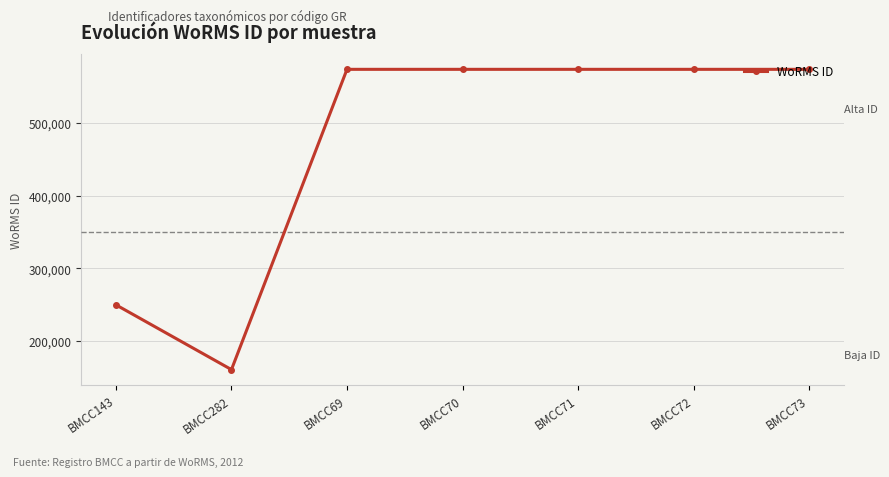

Count the values in the range 249731 to 573955.

6